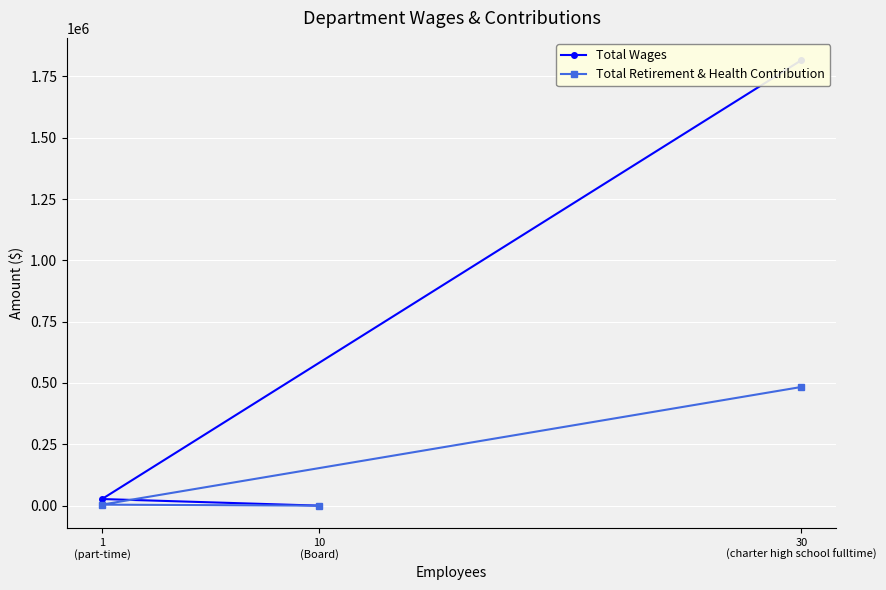

At which category does the chart reach its minimum across all series?

10
(Board)